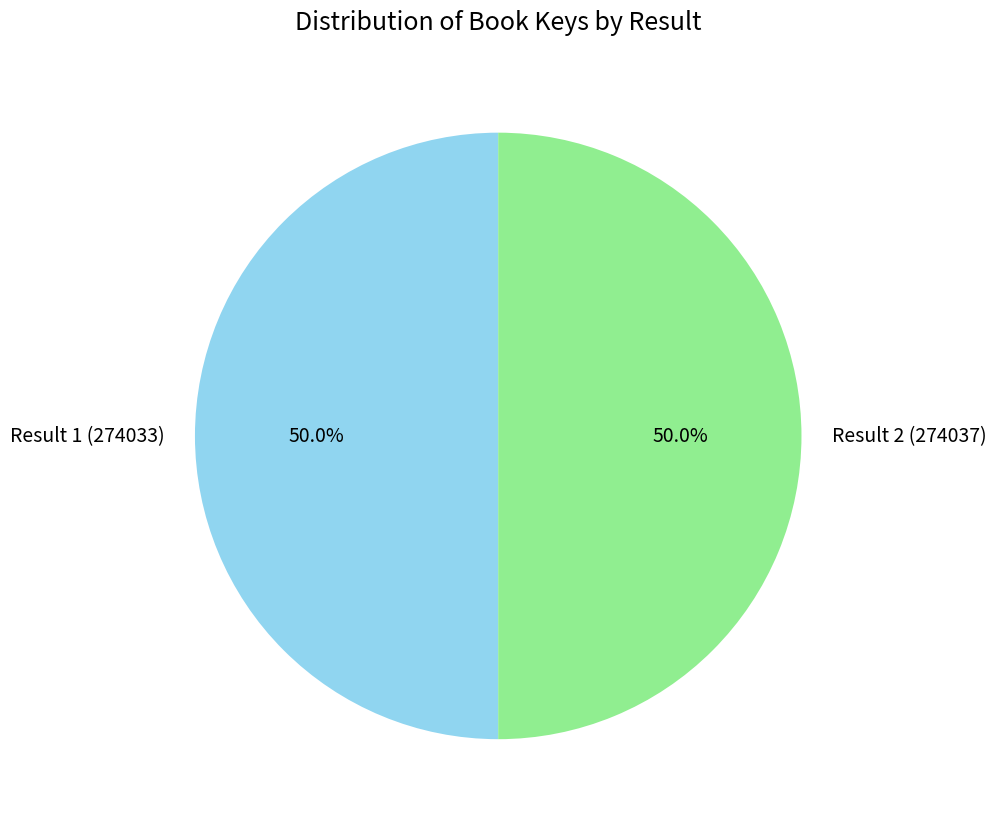

Approximately how many times larger is the value at Result 2 (274037) compared to Result 1 (274033)?

1.0